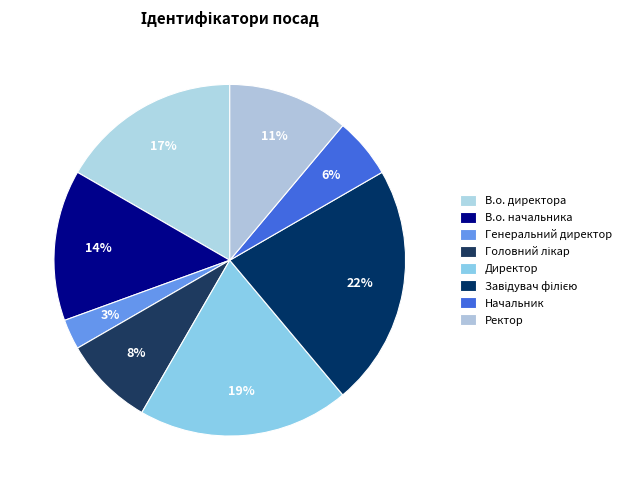

How many segments does this pie chart have?

8